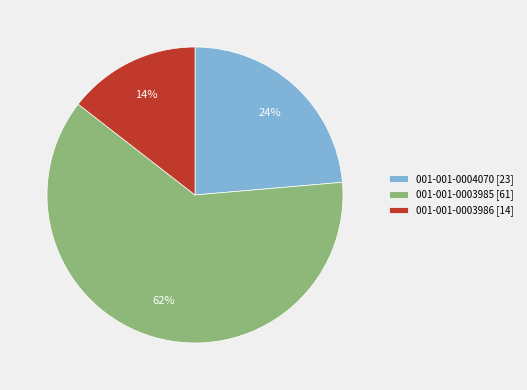

To the nearest percent, what percentage of the pie is 001-001-0004070?

24%